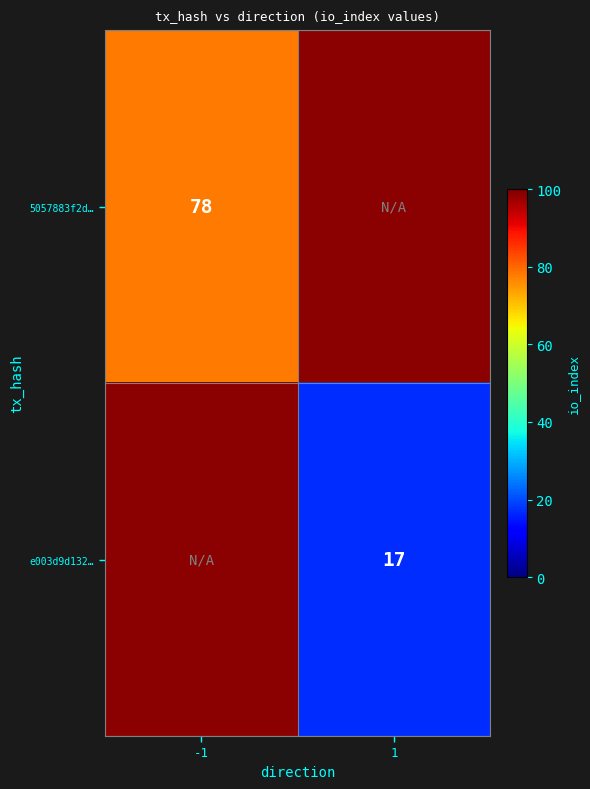

Which category has the highest value across all series?

-1